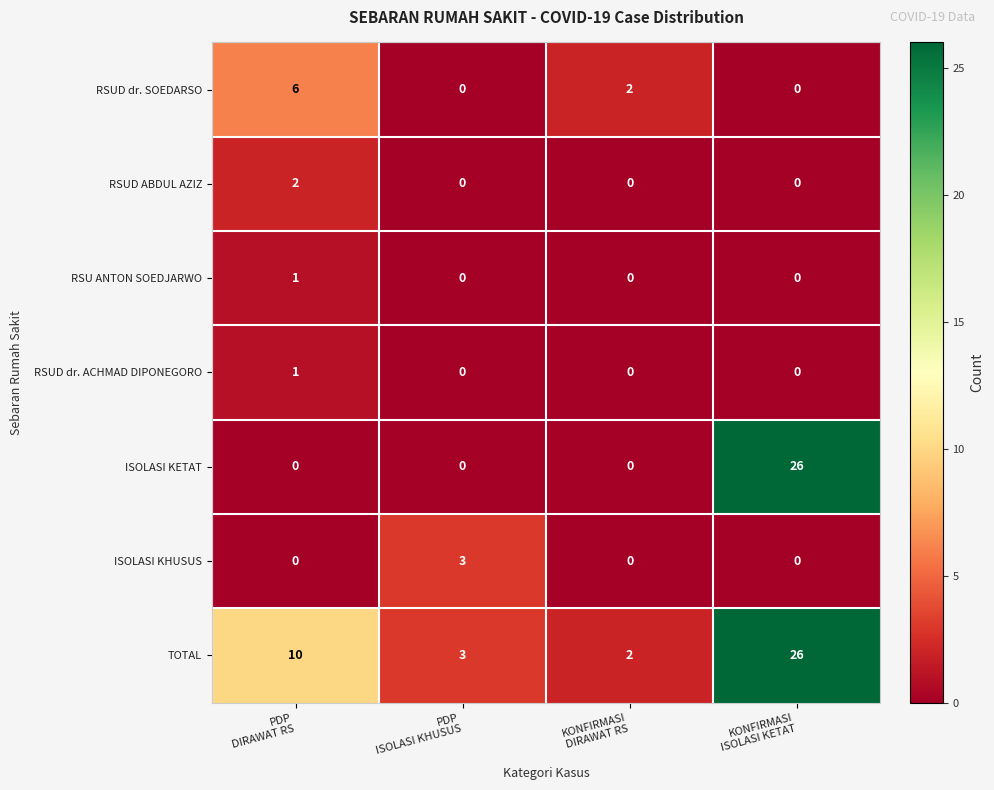

What is the greatest value displayed?

26